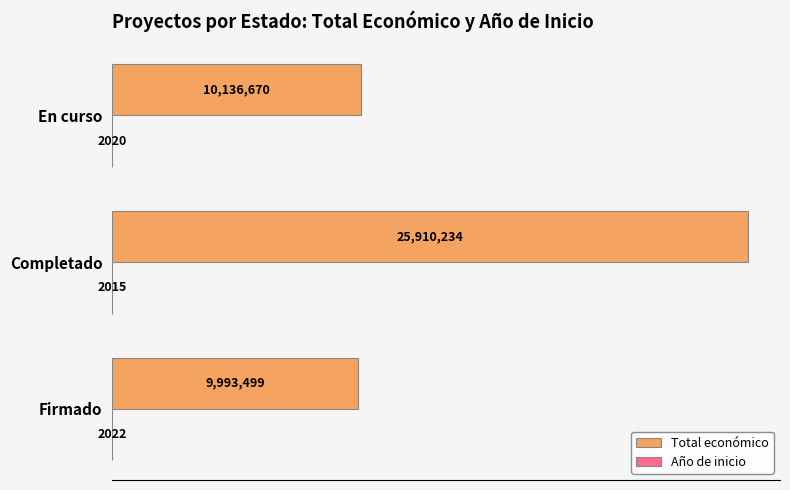

What is the difference between the second highest and minimum values in the Año de inicio series?

5